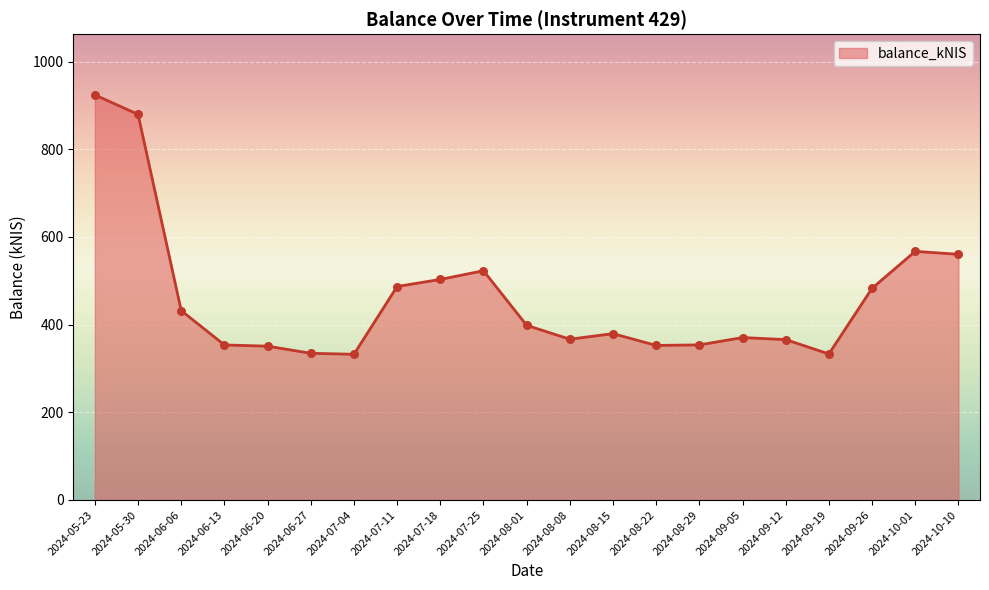

What is the change in value from 2024-06-20 to 2024-10-10?

+209.5